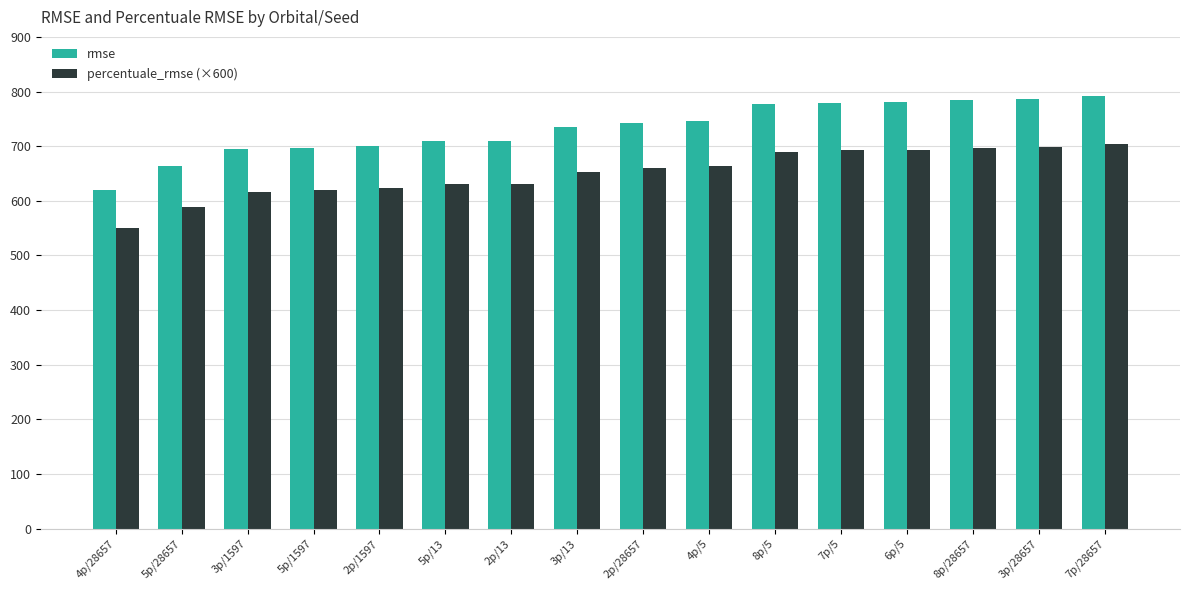

What is the label of the 13th bar from the left?

6p/5